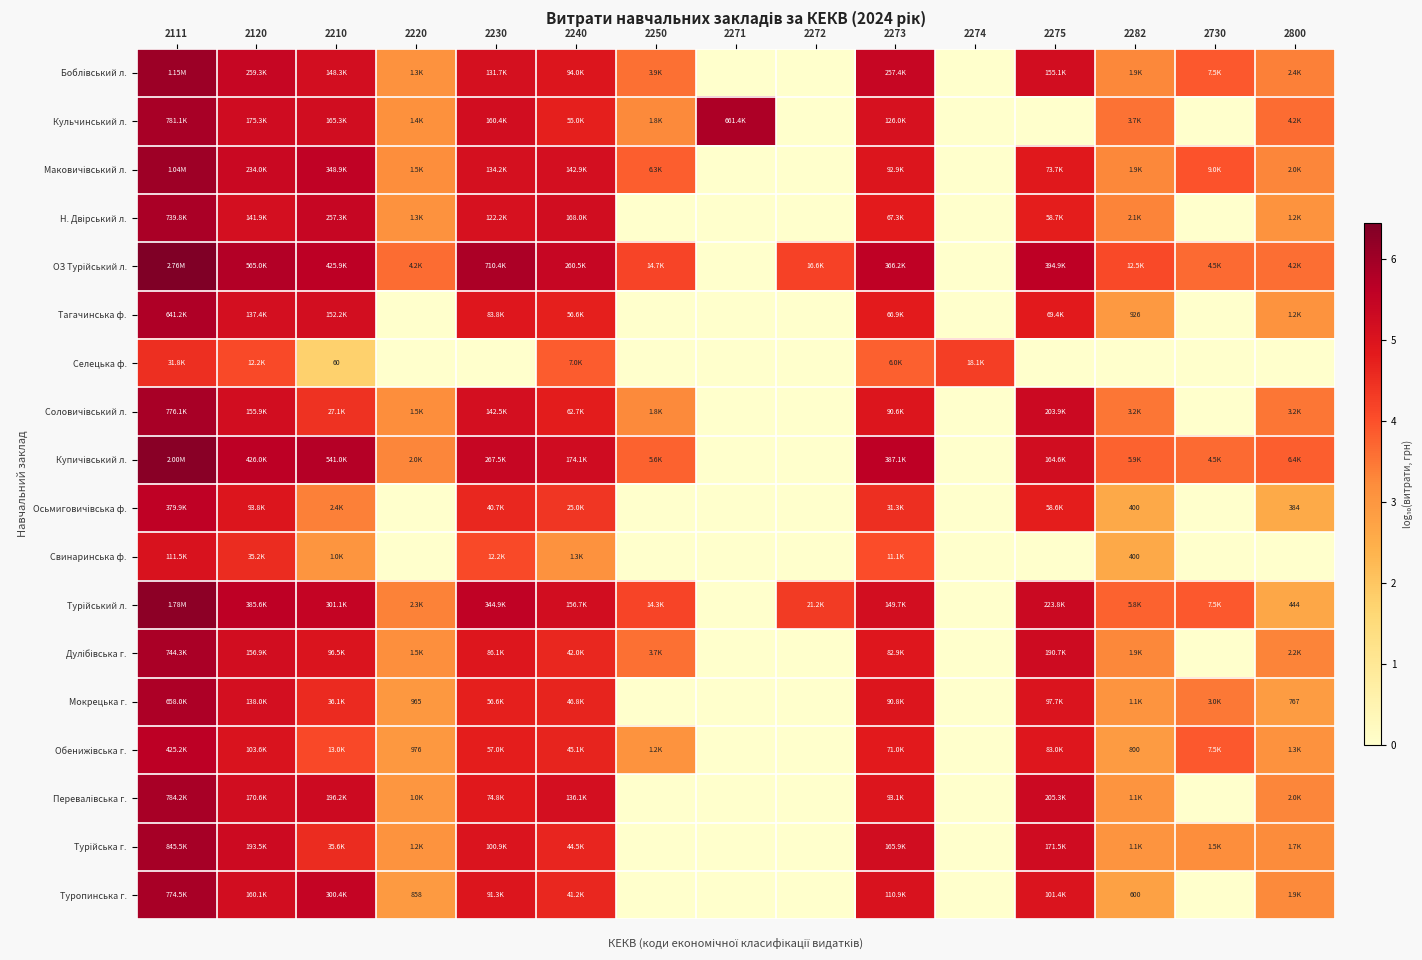

How many values in the Дулібівська г. series are below 3?

4